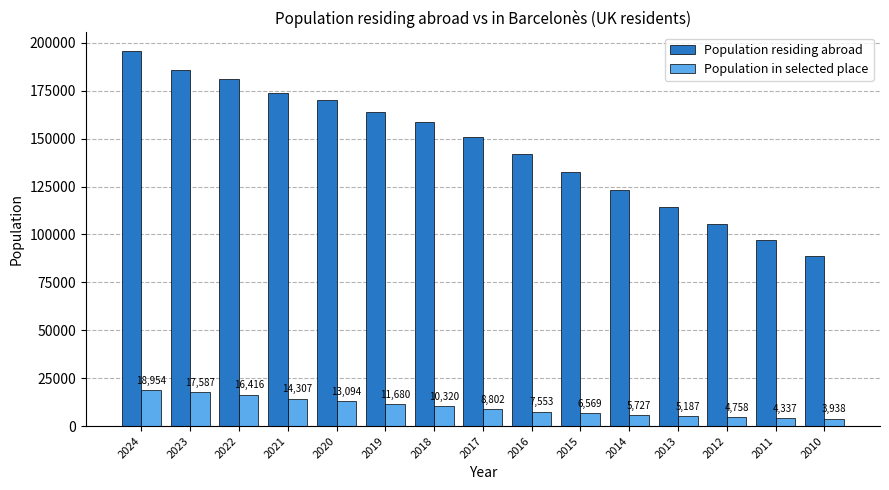

What is the average value of the Population in selected place series?

9949